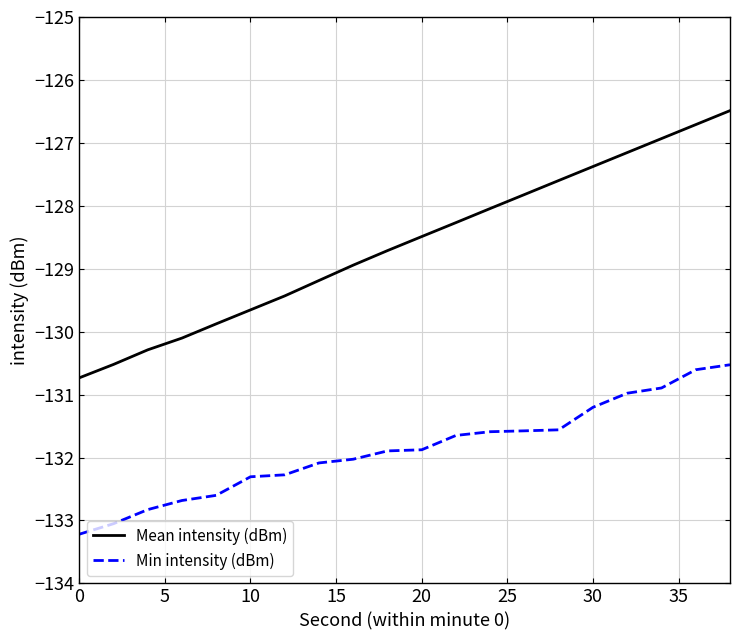

What are all the series names shown in the legend?

Mean intensity (dBm), Min intensity (dBm)